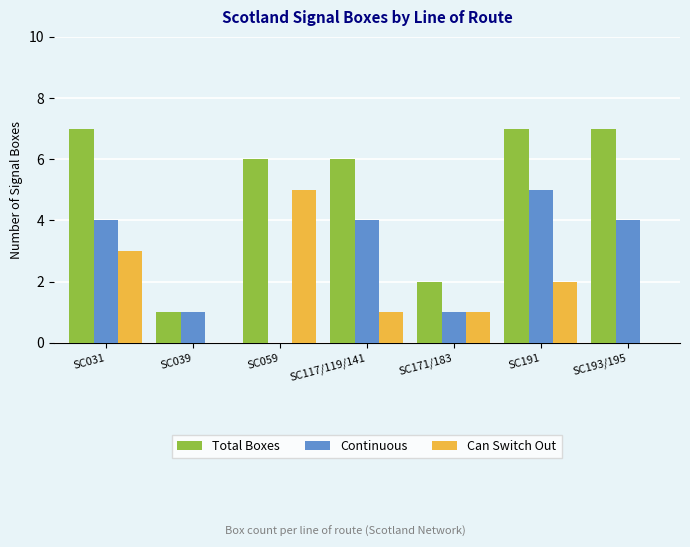

Is the value of Total Boxes at SC117/119/141 greater than the value of Continuous at SC193/195?

Yes